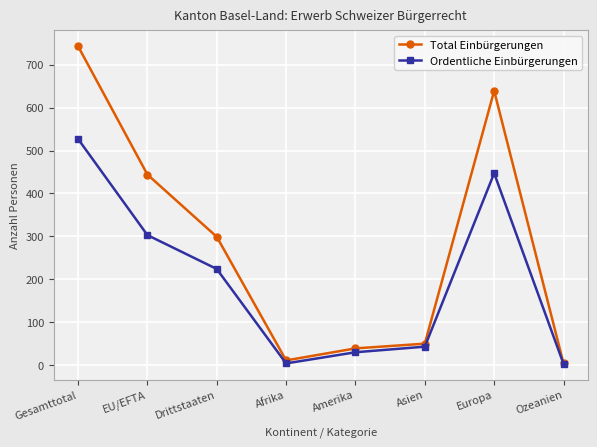

What position from the left is Drittstaaten?

3